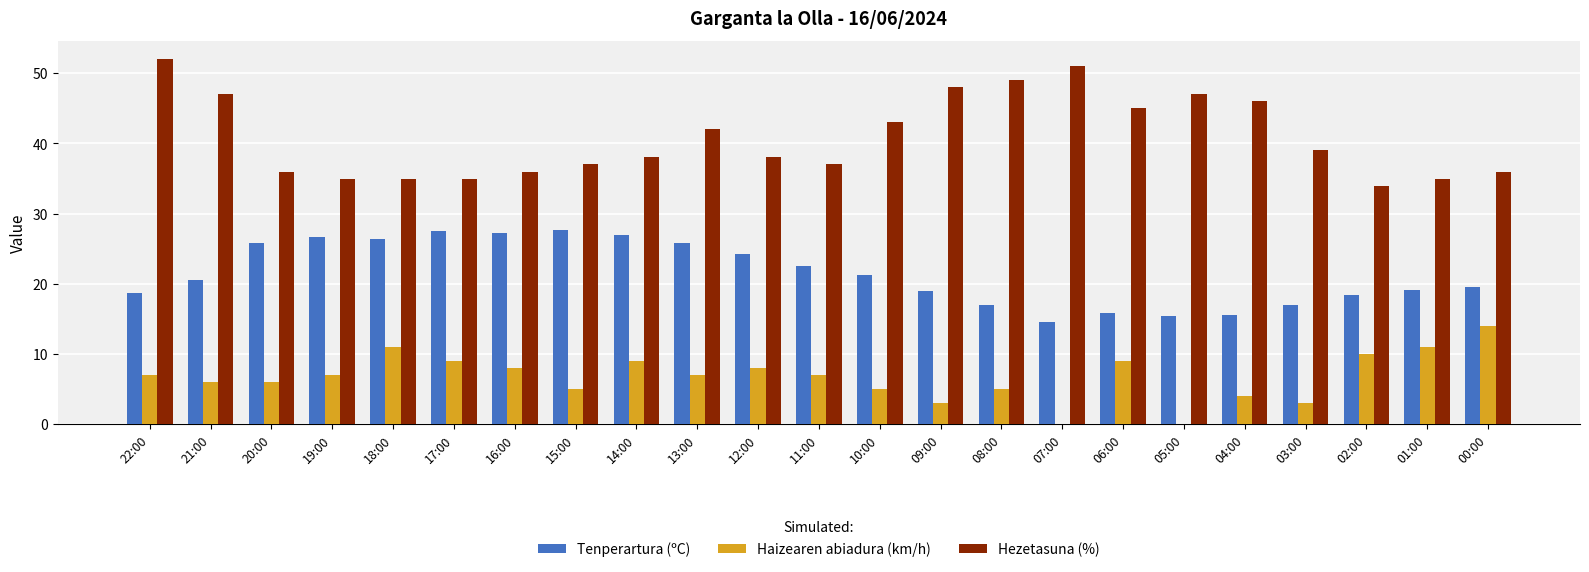

At which category is the sum across all series the highest?

22:00